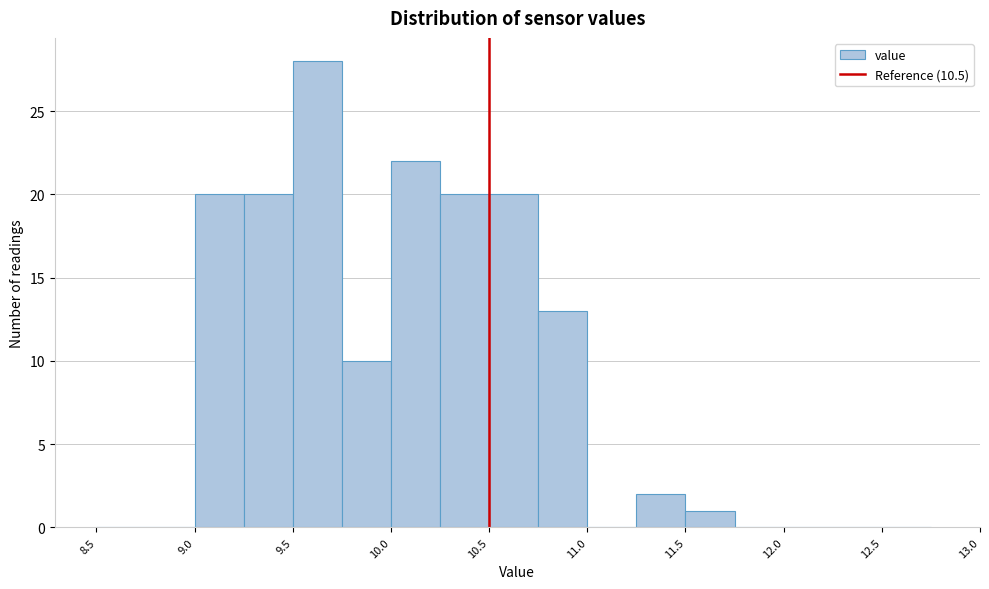

Reading left to right, transcribe this chart: for each bar, give the range it covers on the x-axis and its height. The values are not printed on the chart, so give them approximately, as read against the axis.

8.50 to 8.75: 0
8.75 to 9.00: 0
9.00 to 9.25: 20
9.25 to 9.50: 20
9.50 to 9.75: 28
9.75 to 10.00: 10
10.00 to 10.25: 22
10.25 to 10.50: 20
10.50 to 10.75: 20
10.75 to 11.00: 13
11.00 to 11.25: 0
11.25 to 11.50: 2
11.50 to 11.75: 1
11.75 to 12.00: 0
12.00 to 12.25: 0
12.25 to 12.50: 0
12.50 to 12.75: 0